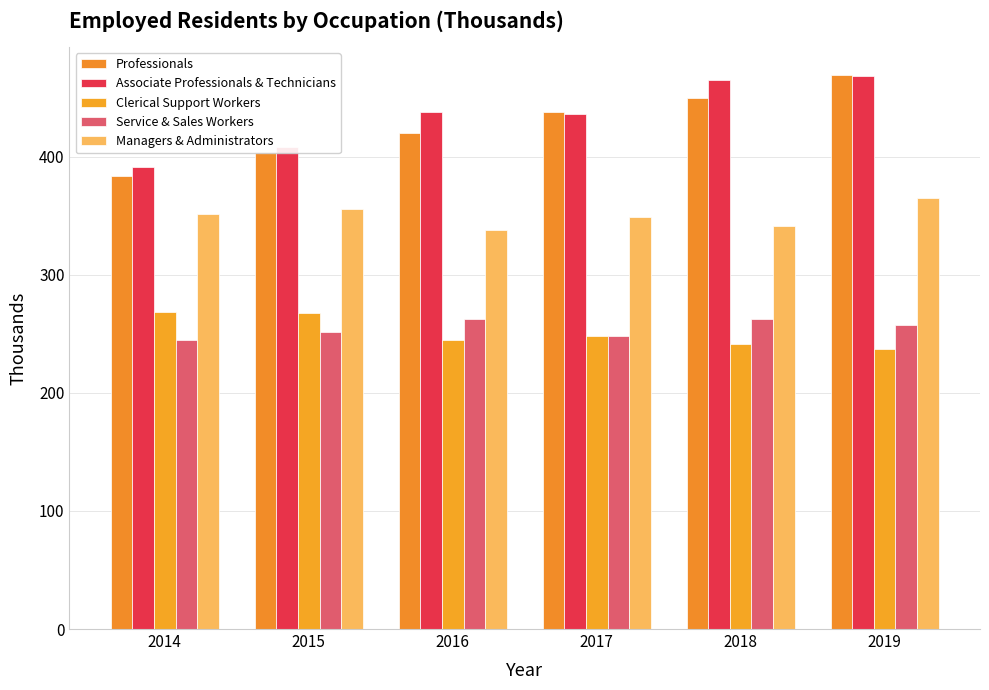

How many values in the Associate Professionals & Technicians series exceed 438?

3